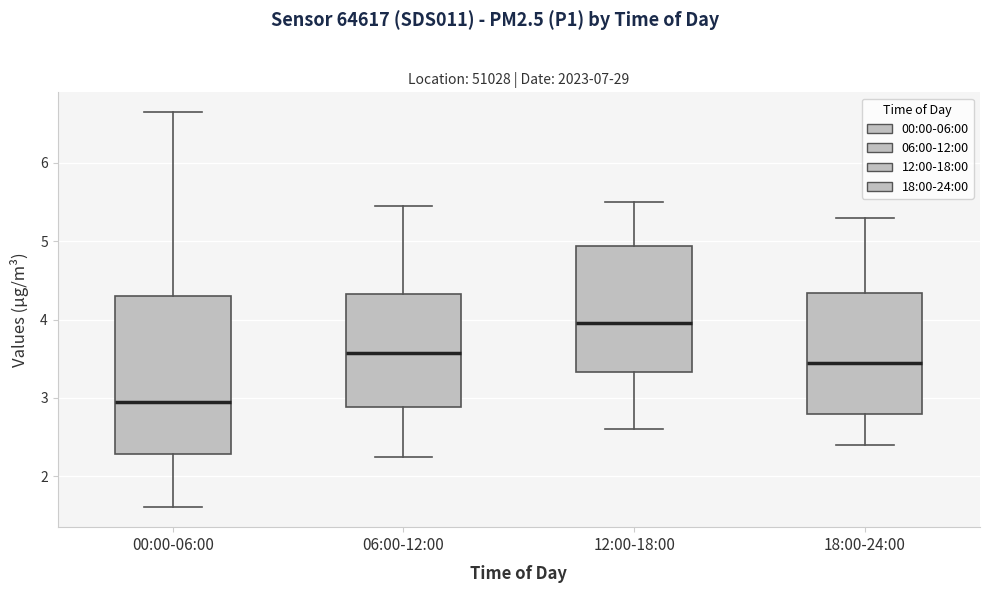

Which box's median line is the highest?

12:00-18:00